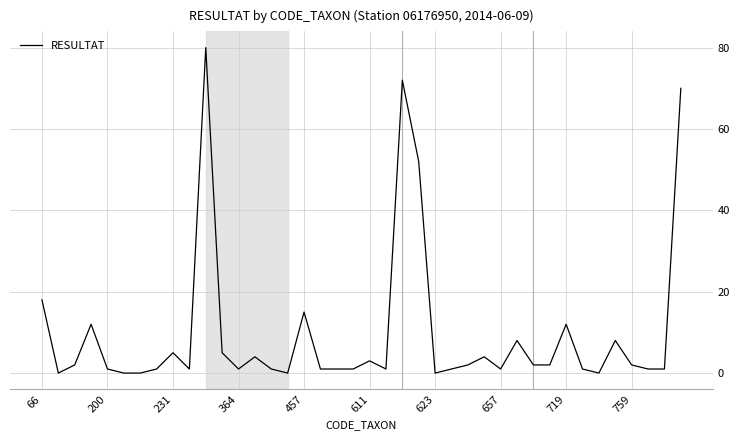

What is the average value?

10